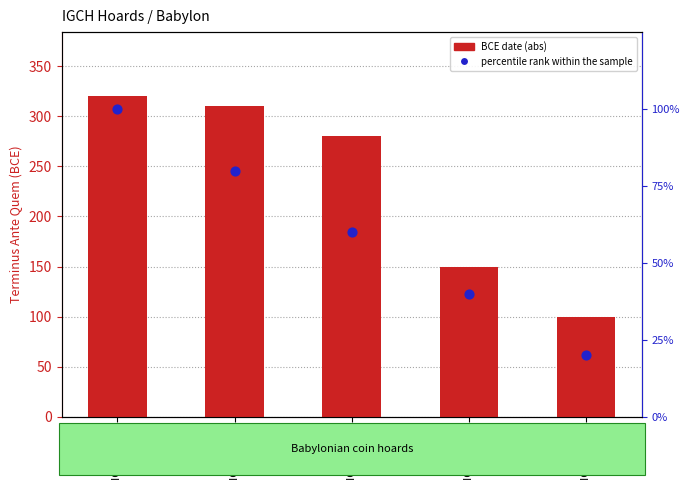

Is the value of BCE date (abs) at IGCH 1774 greater than the value of percentile rank within the sample at IGCH 1753?

Yes